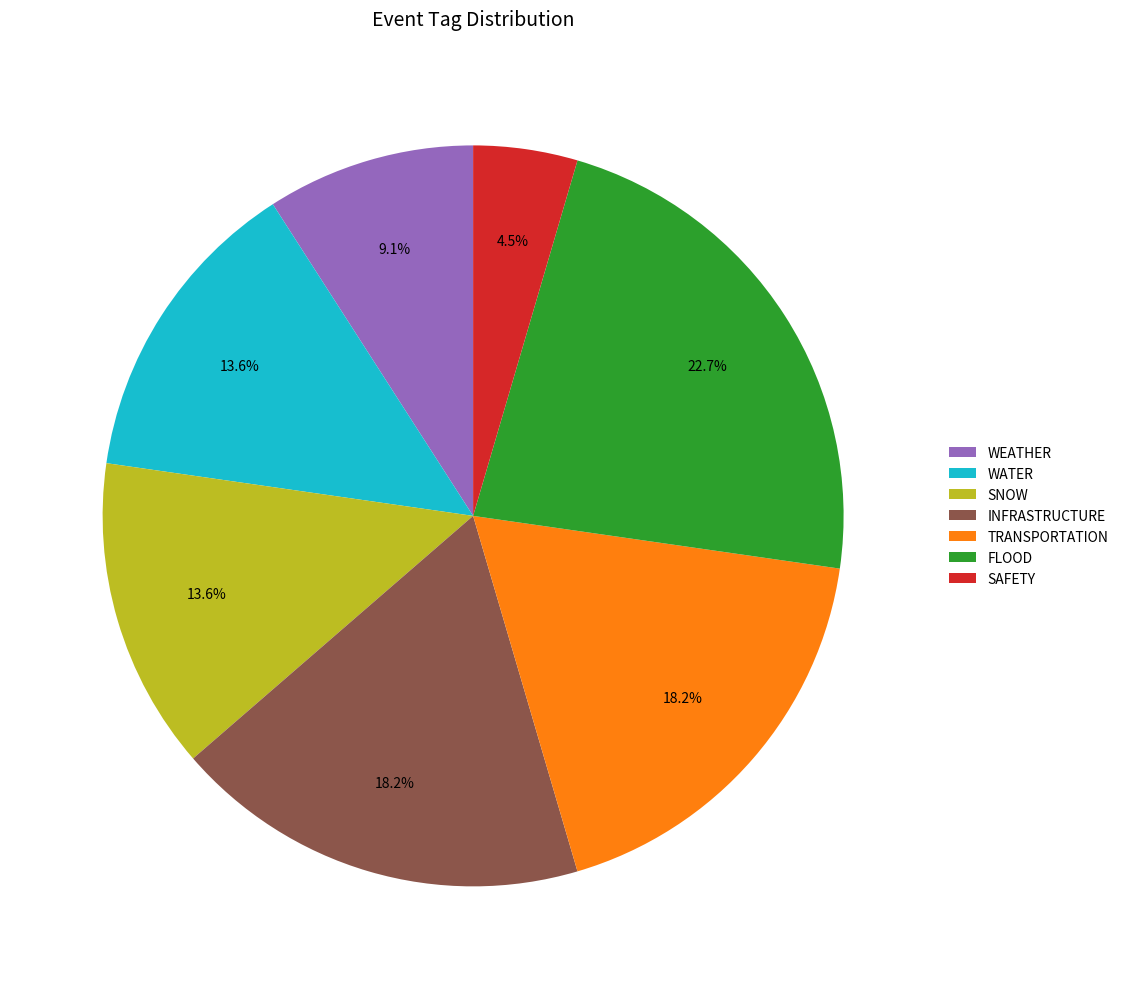

How much of the chart is everything except TRANSPORTATION?

81.8%